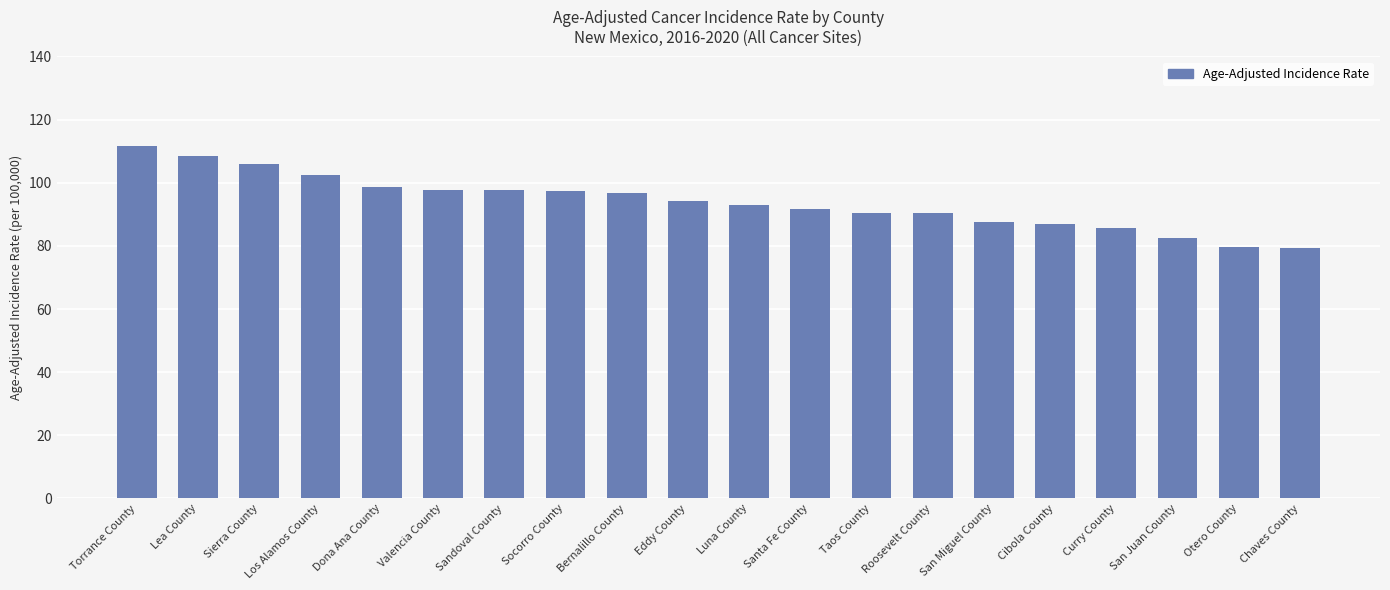

What is the label of the 13th bar from the right?

Socorro County